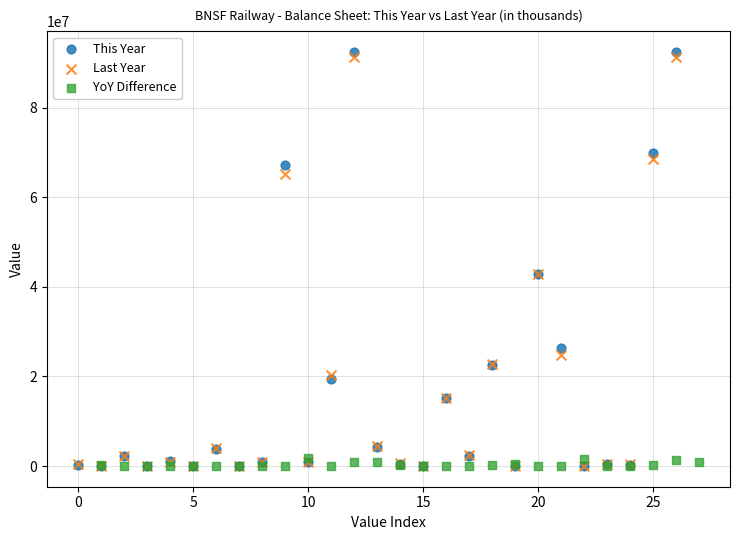

Which series has the widest spread of Y values?

This Year